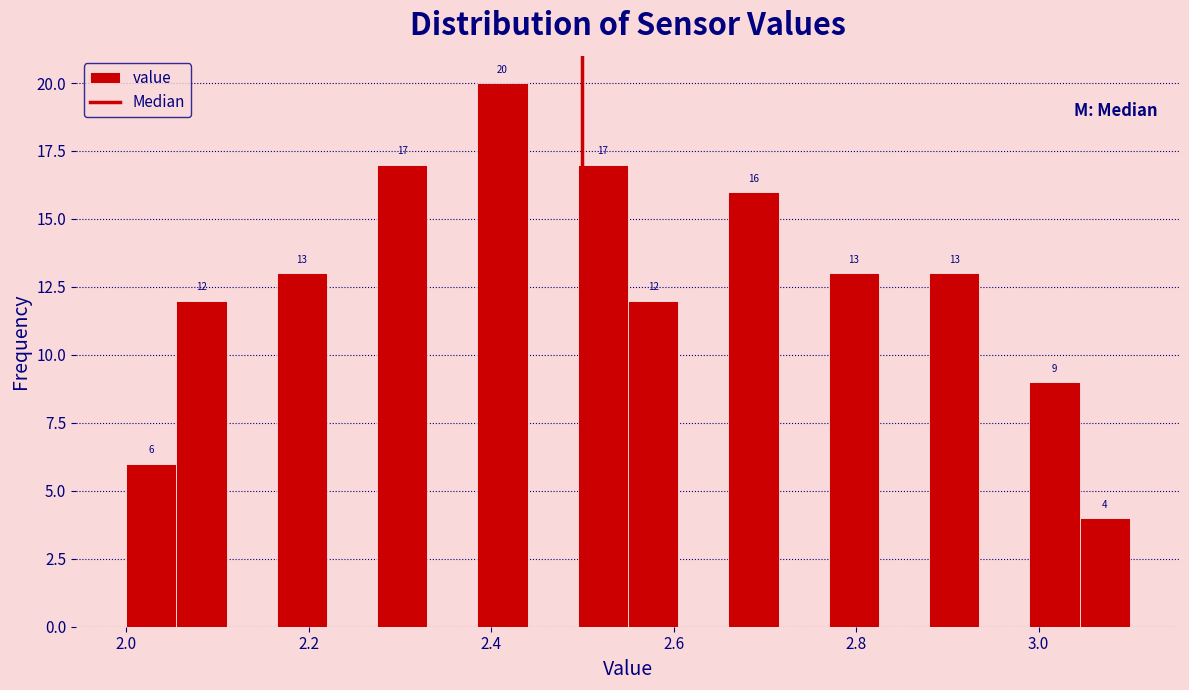

Around what value on the x-axis is the tallest bar? Give the approximate position of its centre, as read against the axis.

2.42